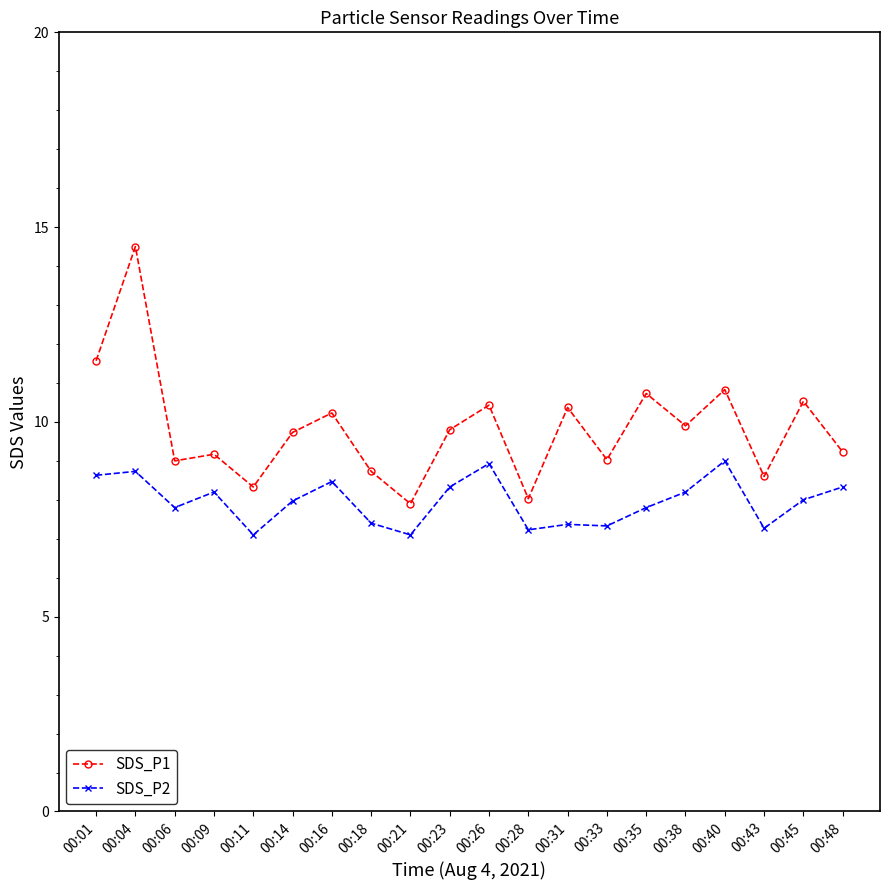

What is the difference between the highest and lowest values at 00:40?

1.8